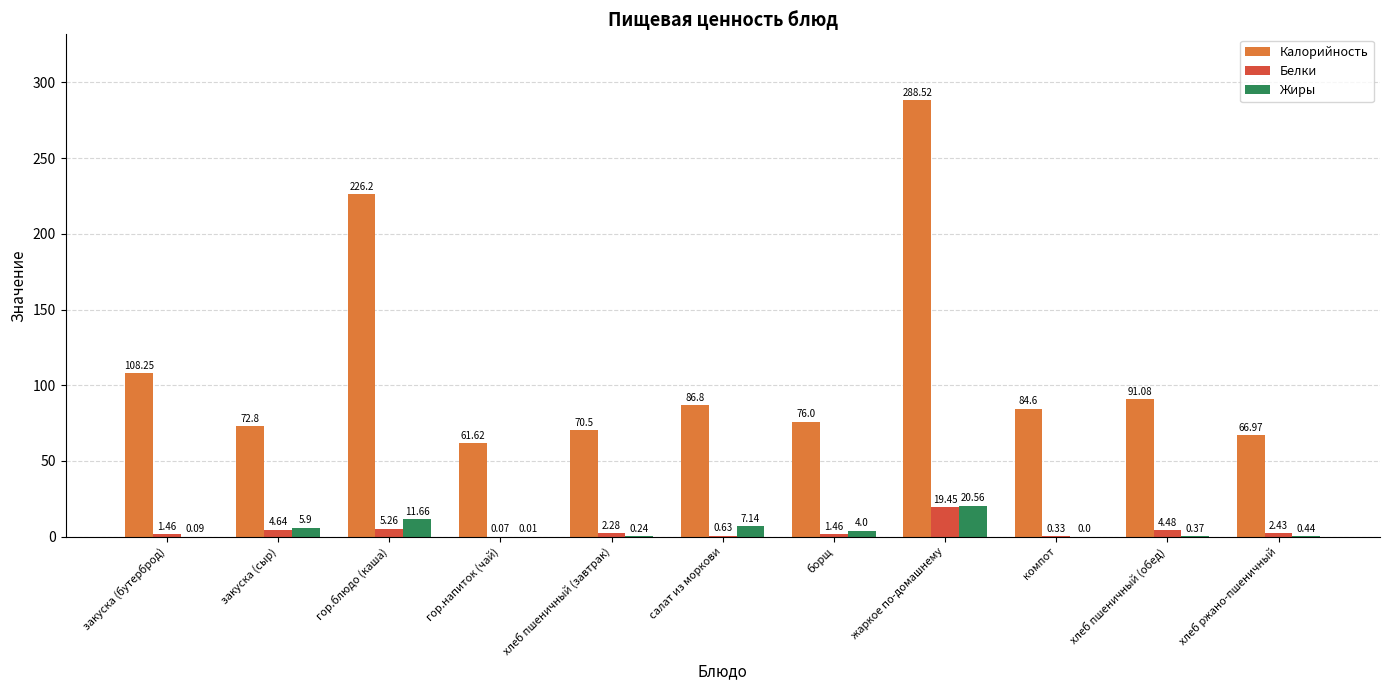

At which label is Белки closest to 9?

гор.блюдо (каша)